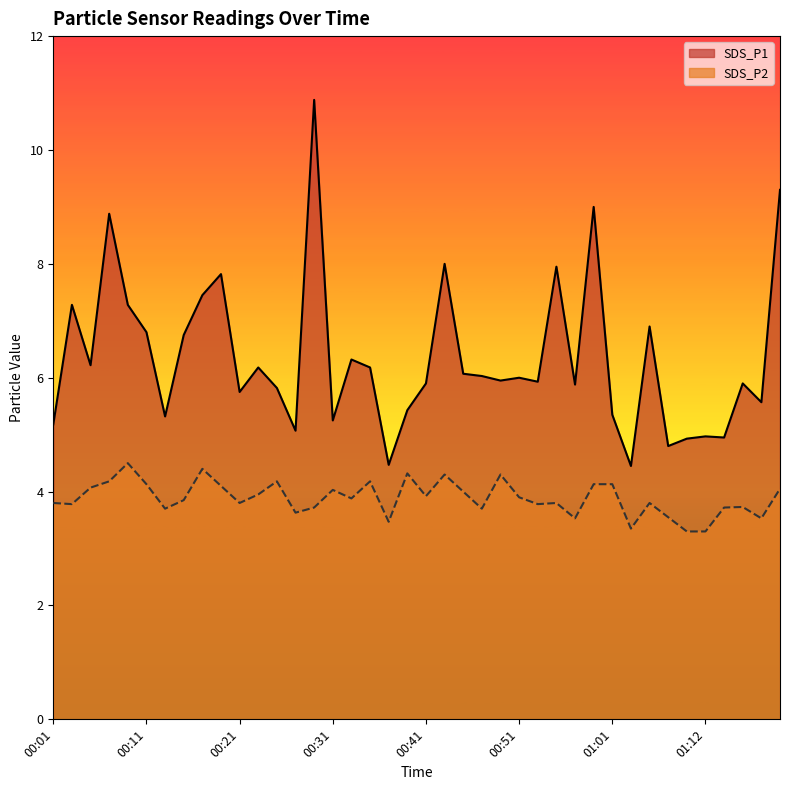

Rank the series by their maximum value, from lowest to highest.

SDS_P2, SDS_P1